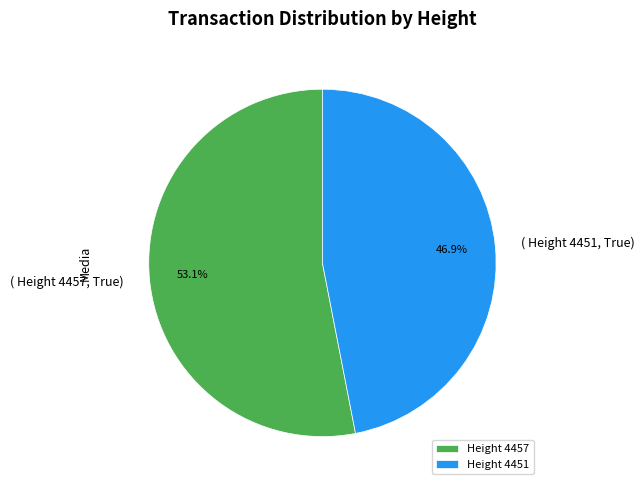

Count the number of slices in the pie.

2